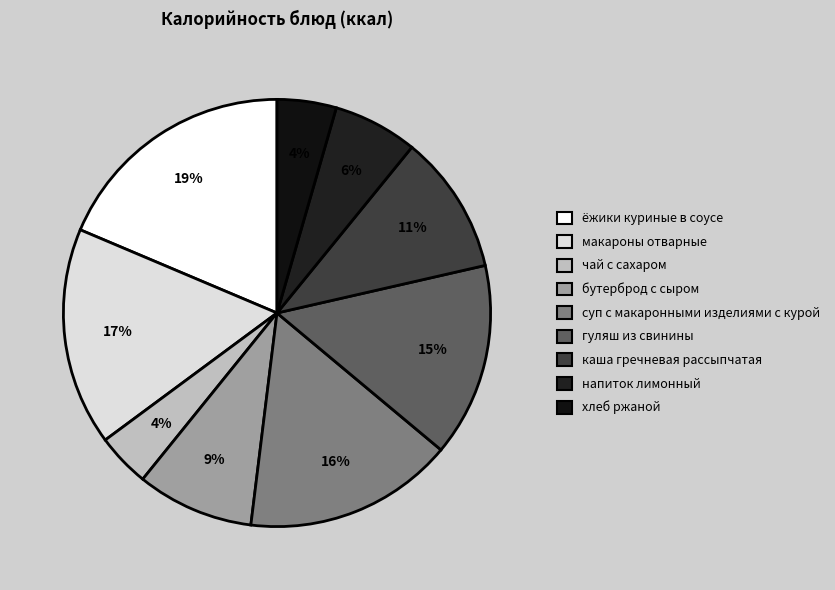

How many slices are in this pie chart?

9